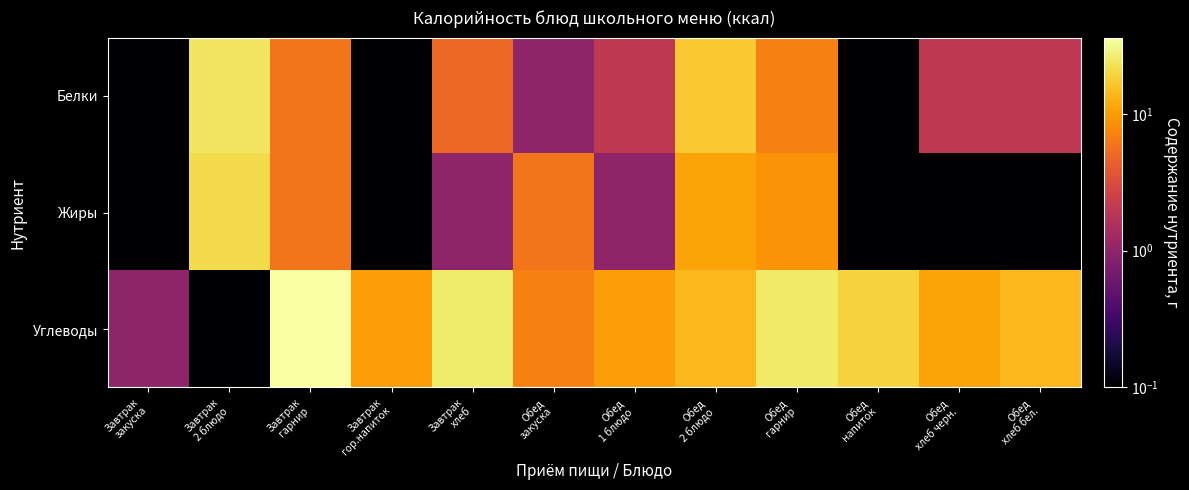

Between Завтрак 2 блюдо and Обед 2 блюдо, which series saw the biggest shift?

Углеводы